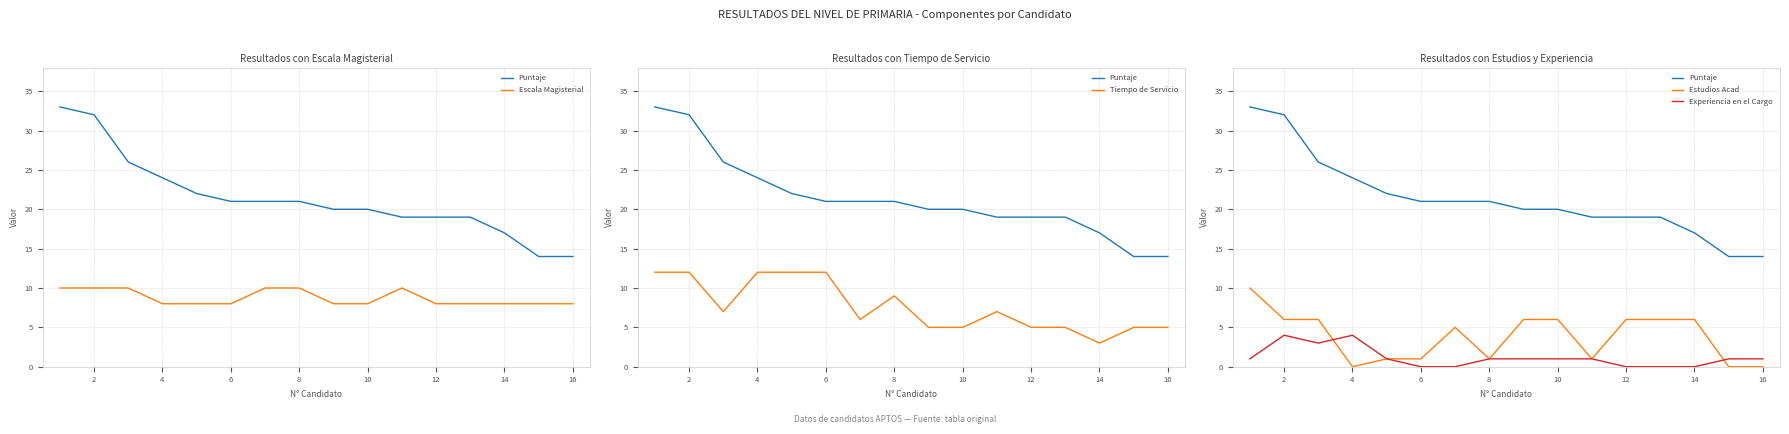

Between 12 and 13, which is larger?

12